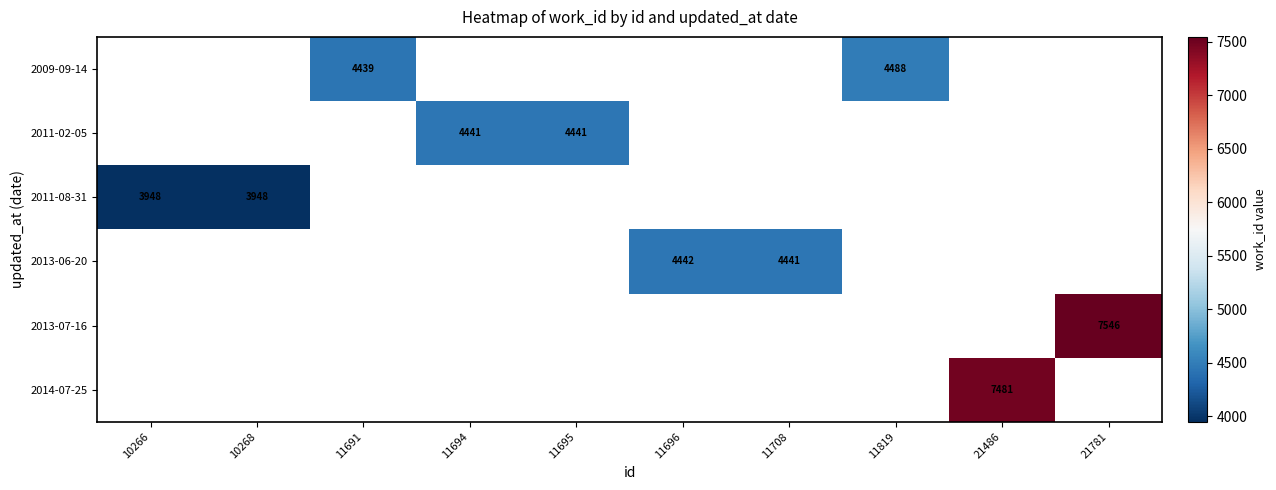

At which category does the chart reach its minimum across all series?

10266